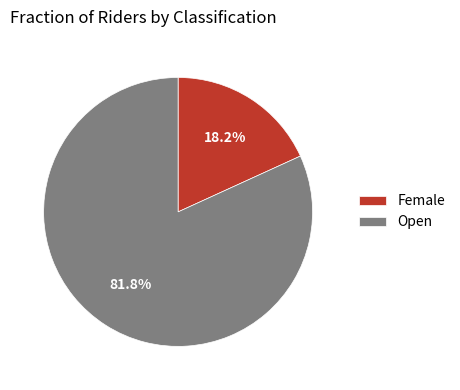

What is the majority slice?

Open